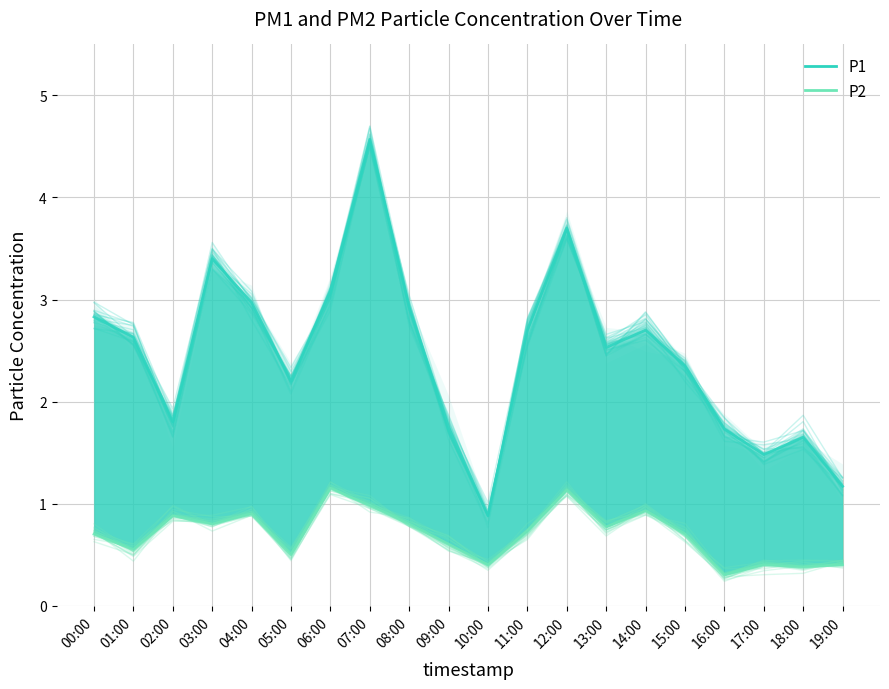

Which category has the highest value in the P2 series?

06:00